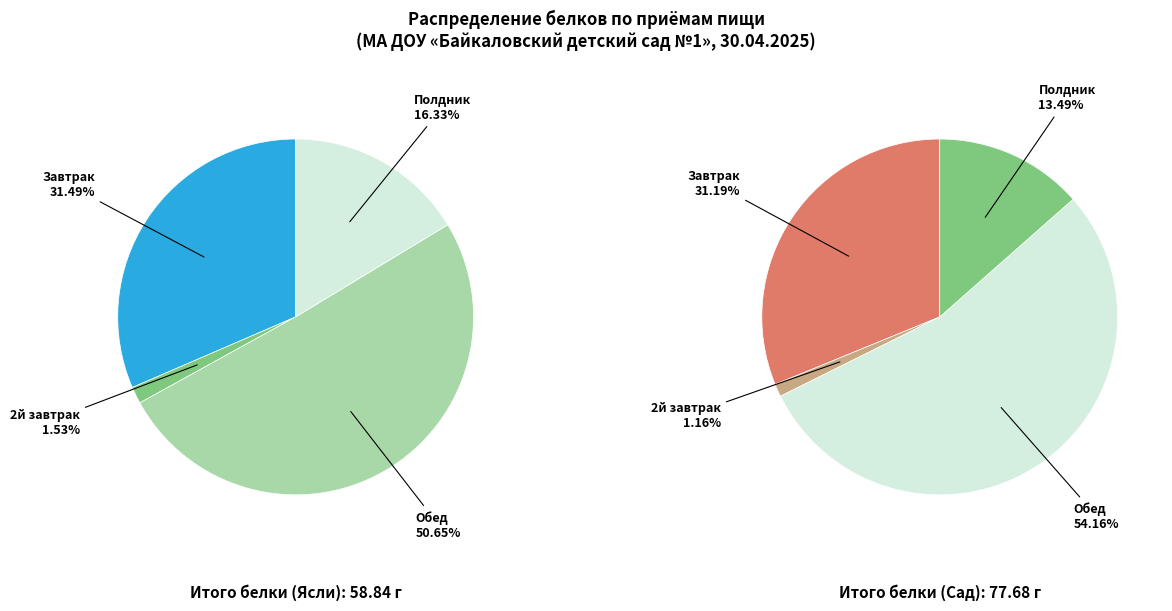

How much of the chart is everything except 2й завтрак (Белки, Ясли)?

98.5%